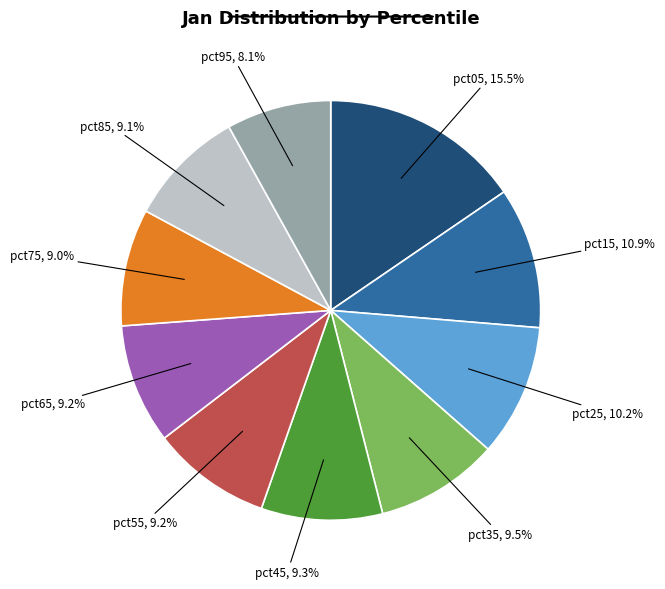

Does any single category account for the majority?

No